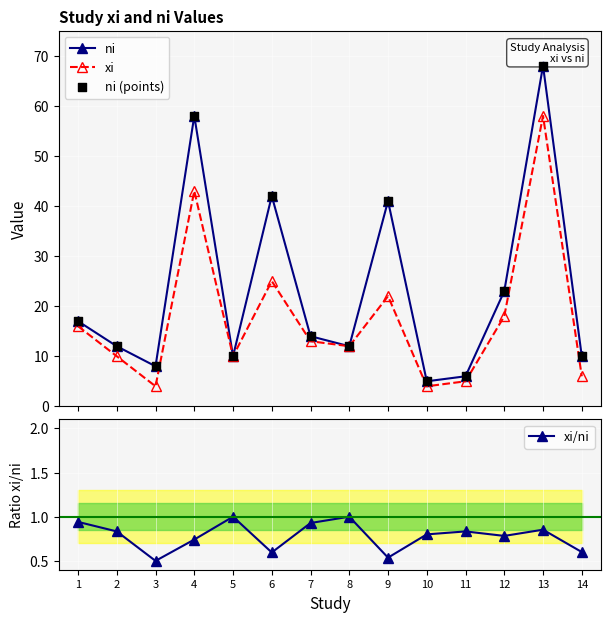

Which series reaches the maximum Y coordinate?

ni